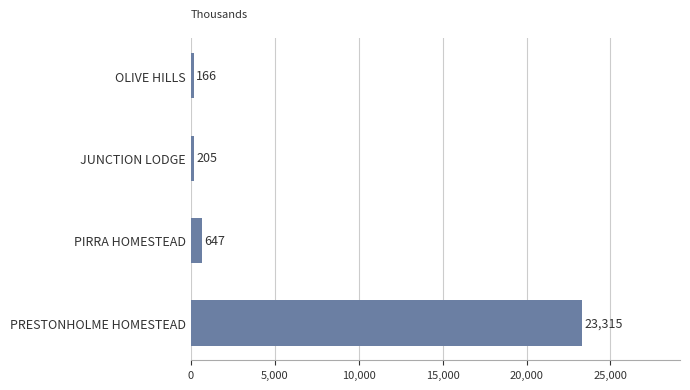

List the labels in order of value, smallest first.

OLIVE HILLS, JUNCTION LODGE, PIRRA HOMESTEAD, PRESTONHOLME HOMESTEAD